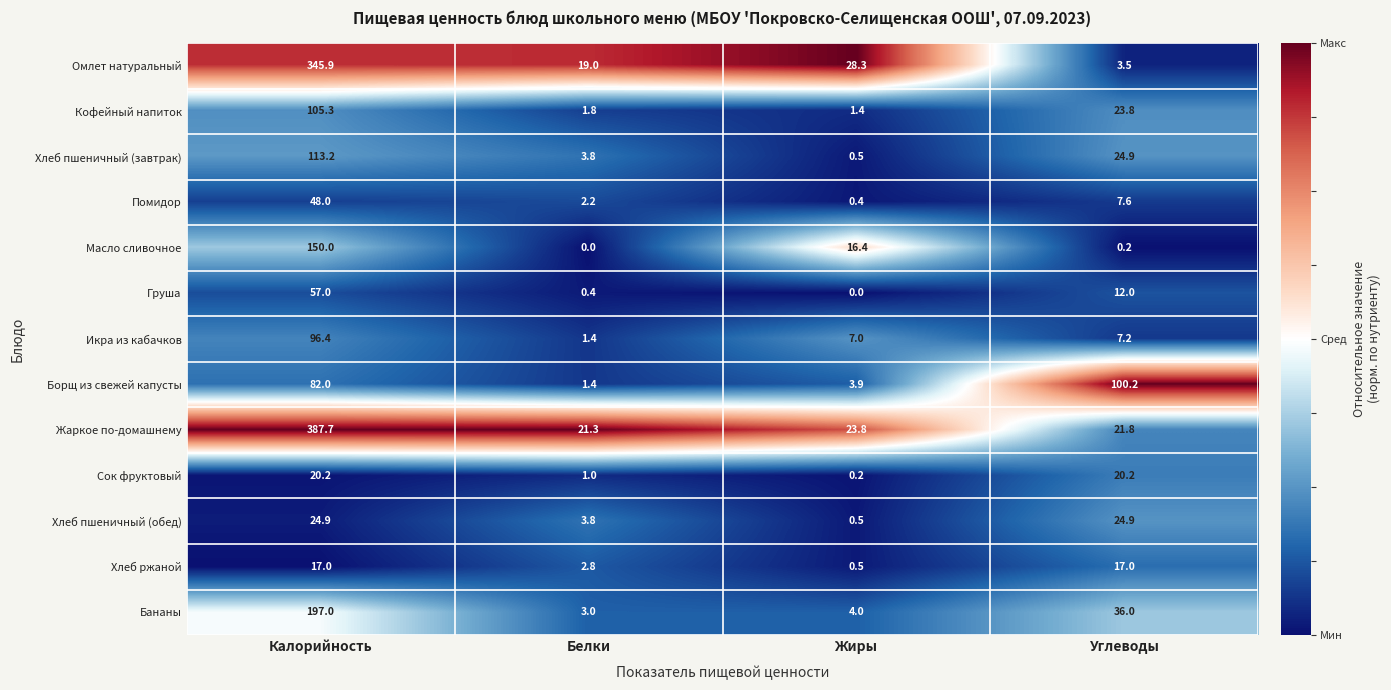

Count the number of data series in this chart.

13